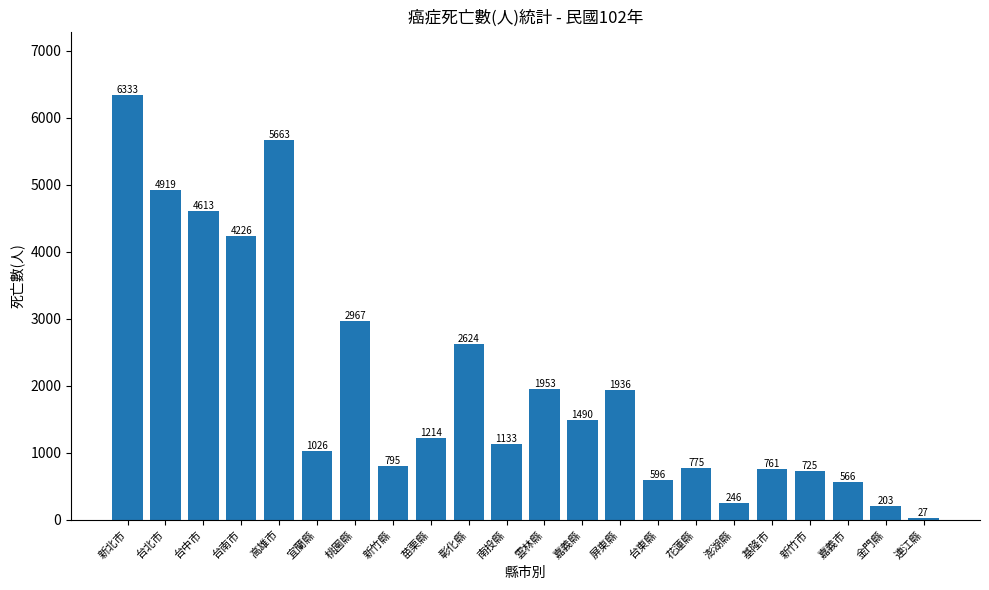

Does the chart contain stacked bars?

No